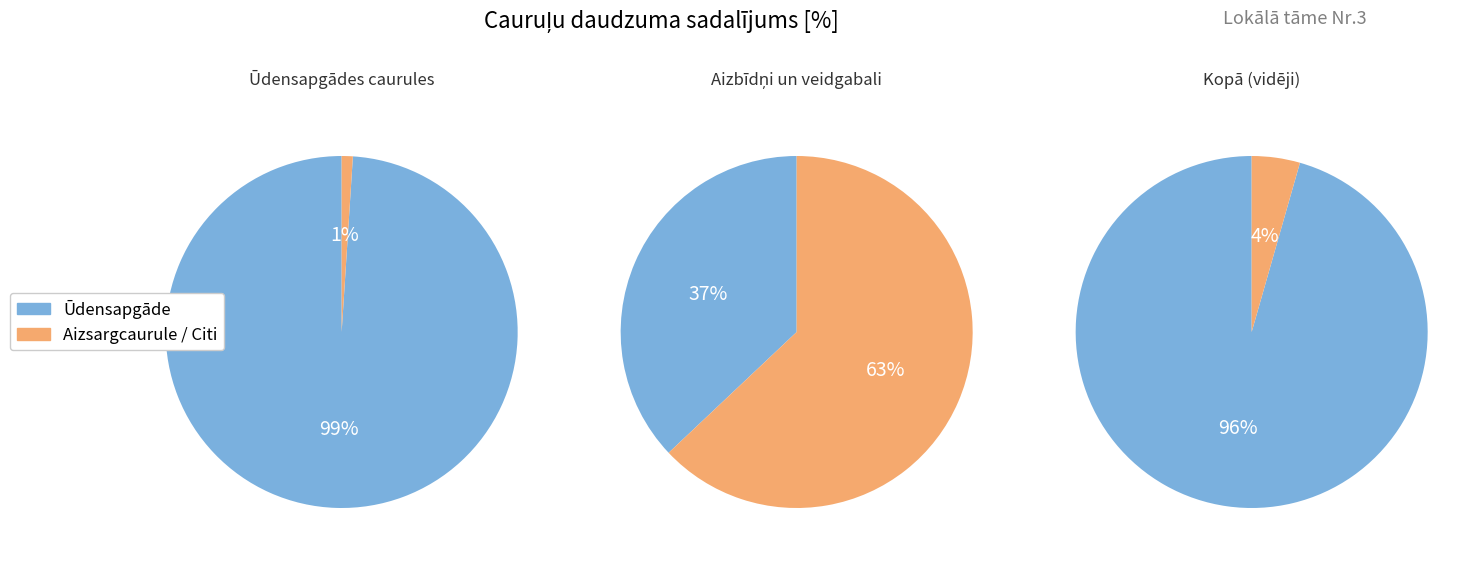

Does any single category account for the majority?

Yes